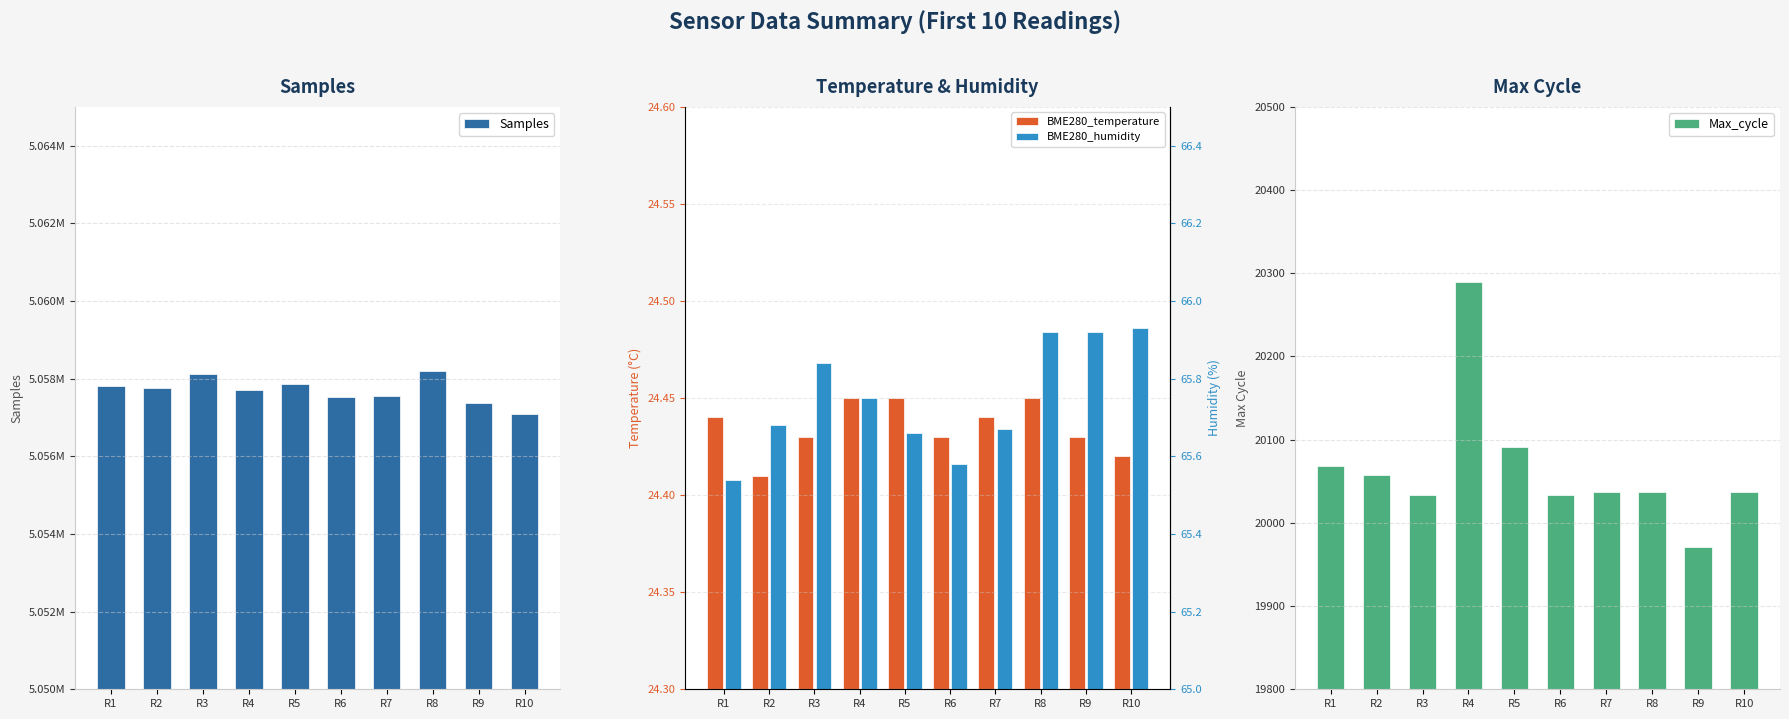

What is the greatest value displayed?

5058194.0